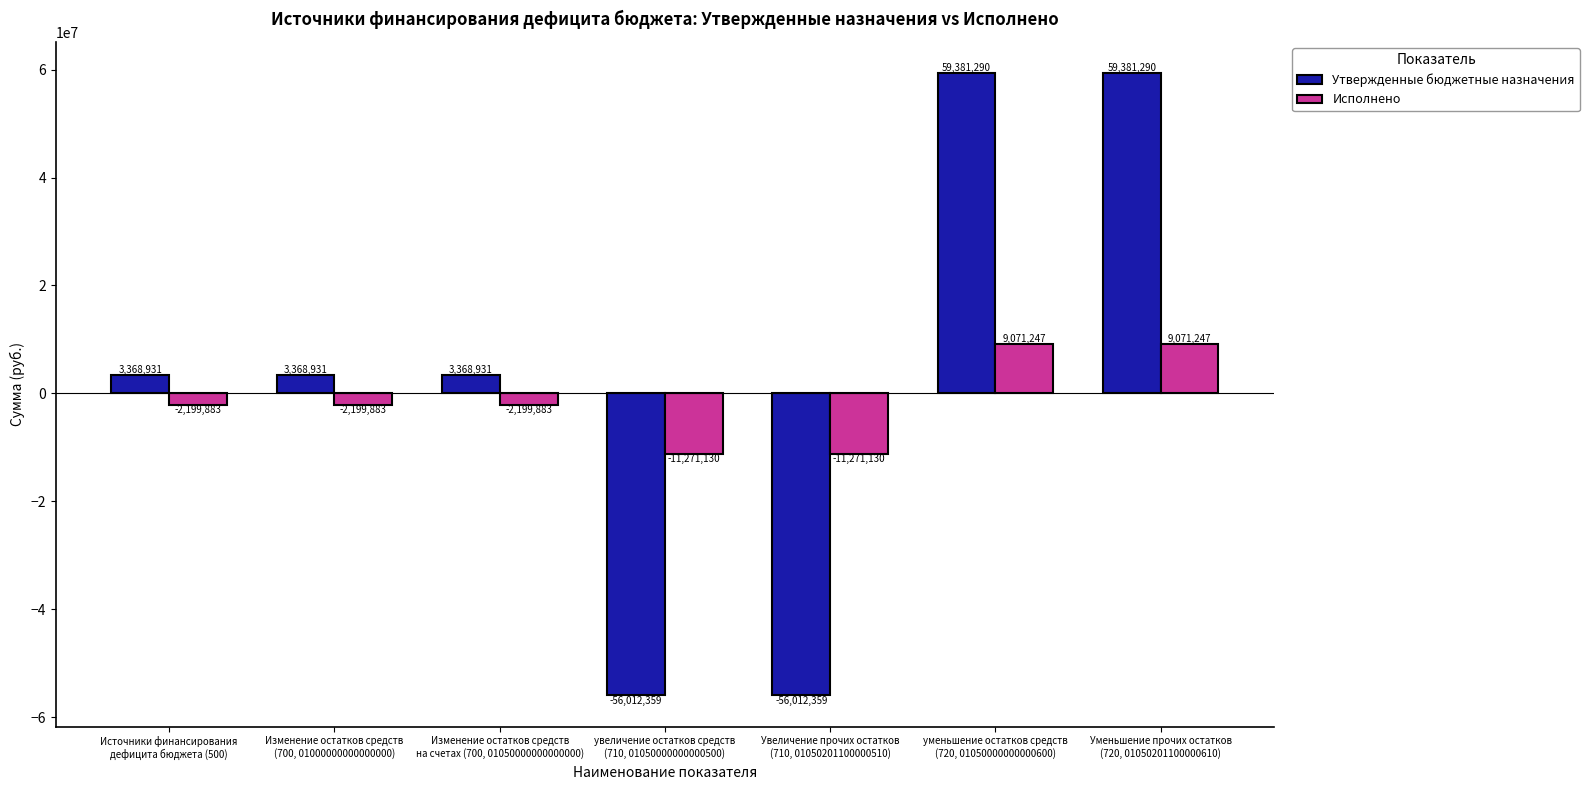

Rank the series at уменьшение остатков средств
(720, 01050000000000600) from highest to lowest value.

Утвержденные бюджетные назначения, Исполнено